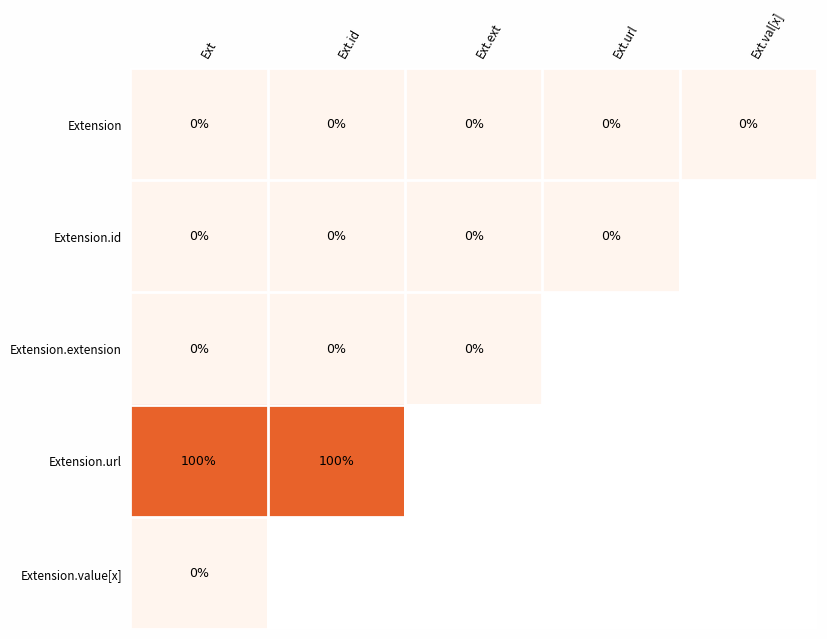

The value of Extension.url at Ext.id is 100. True or false?

True